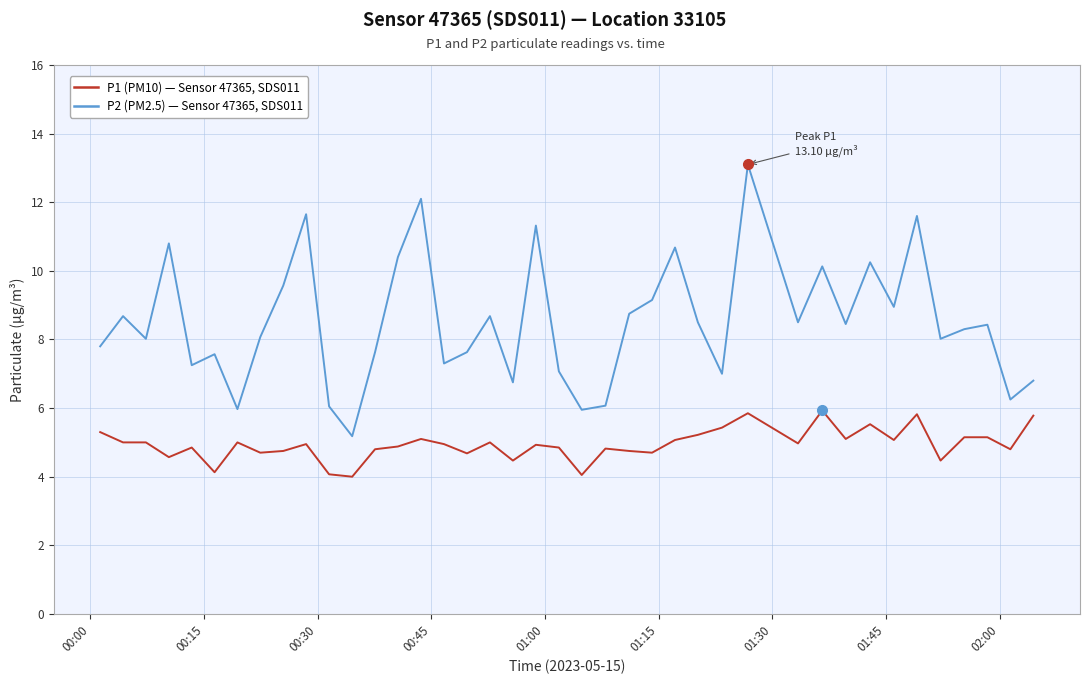

What is the smallest value displayed?

4.0